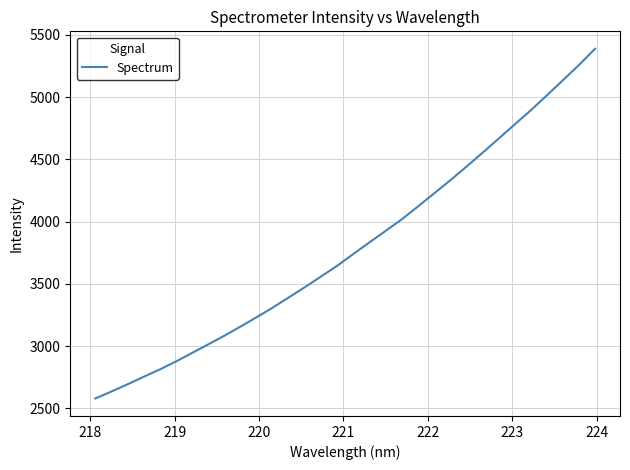

What is the difference between the maximum and minimum values?

2806.7